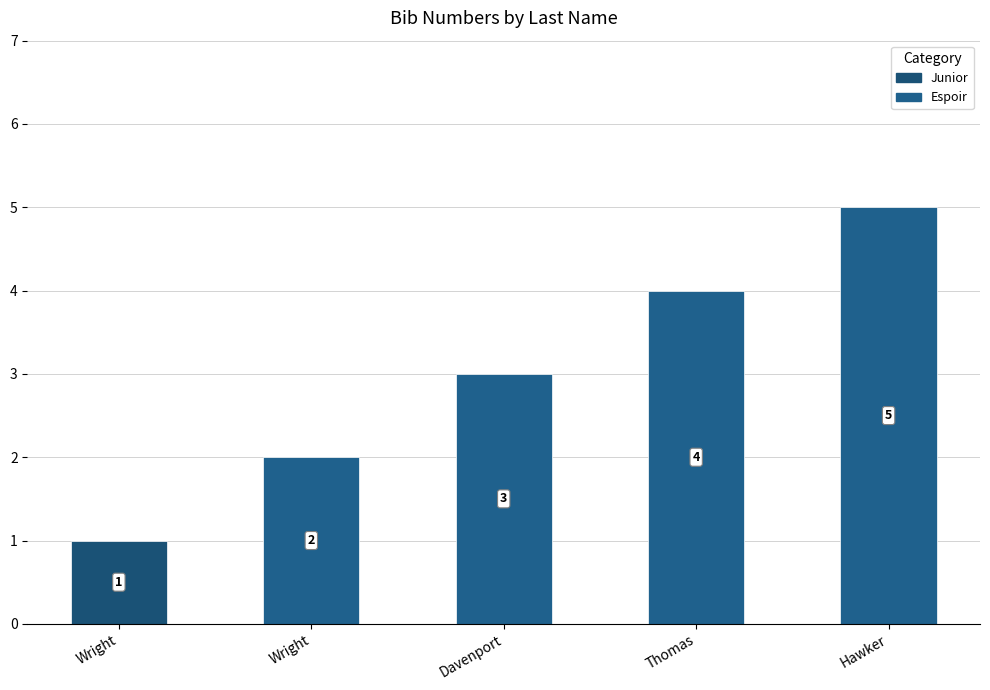

Reading left to right, list all the values displayed in this chart.

Wright=1	Wright=2	Davenport=3	Thomas=4	Hawker=5